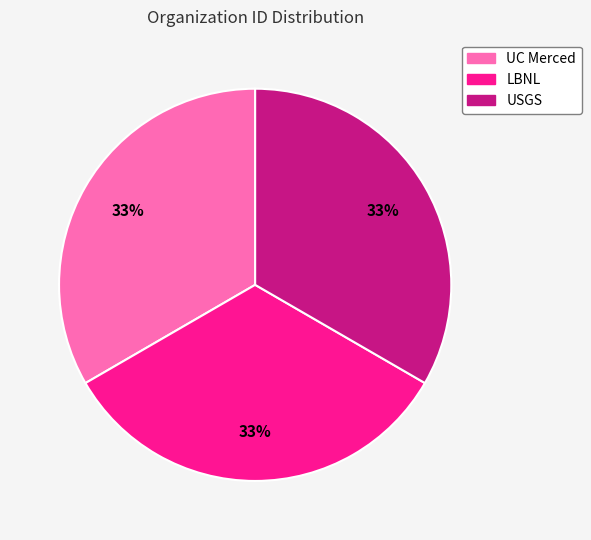

Count the number of slices in the pie.

3